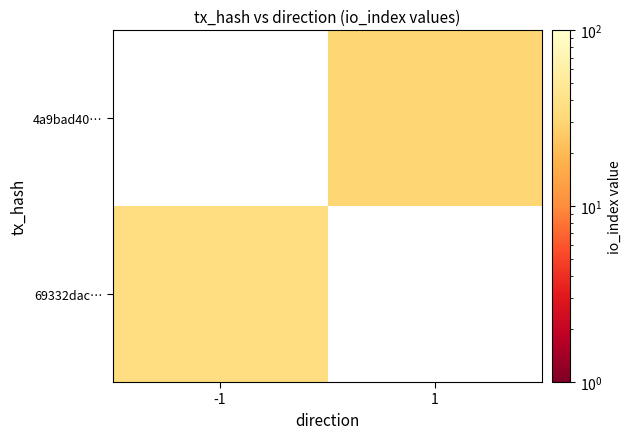

List the series in order of their peak value, highest first.

69332dac…, 4a9bad40…